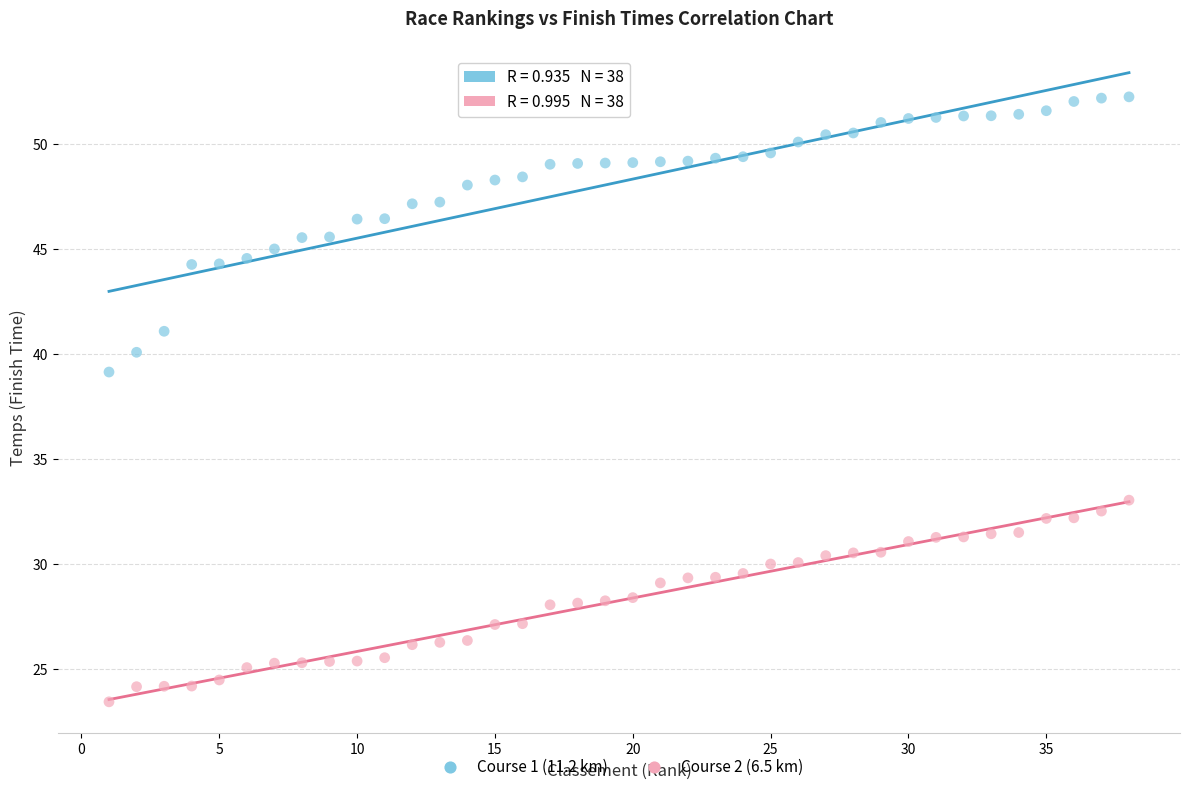

Which series reaches the minimum Y coordinate?

Course 2 (6.5 km)